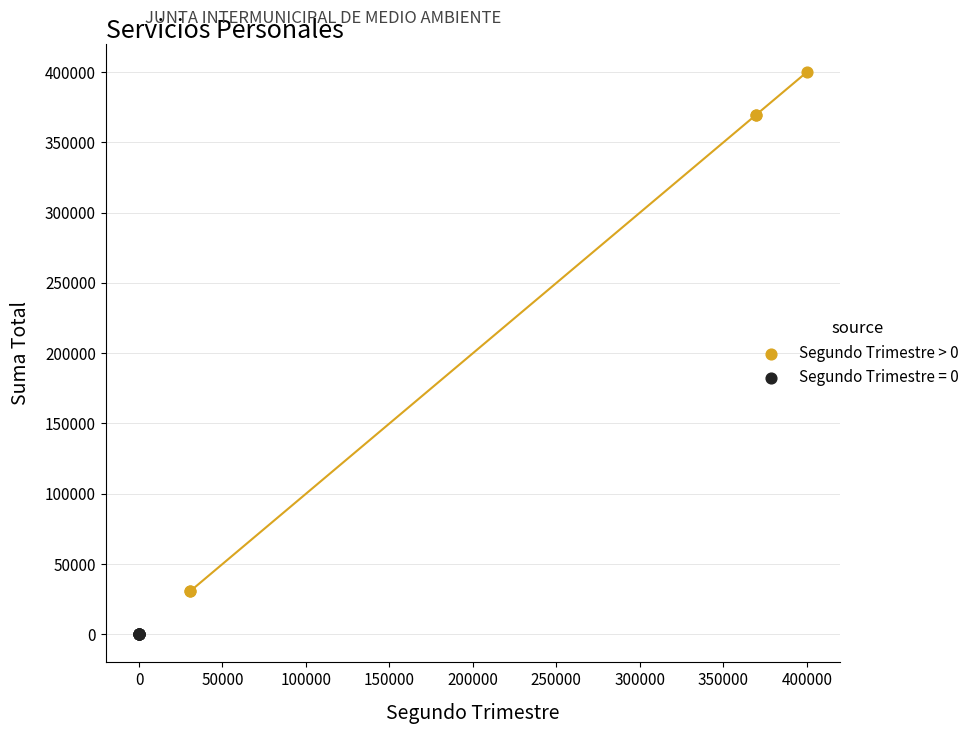

Which series contains the highest Y value?

Segundo Trimestre > 0